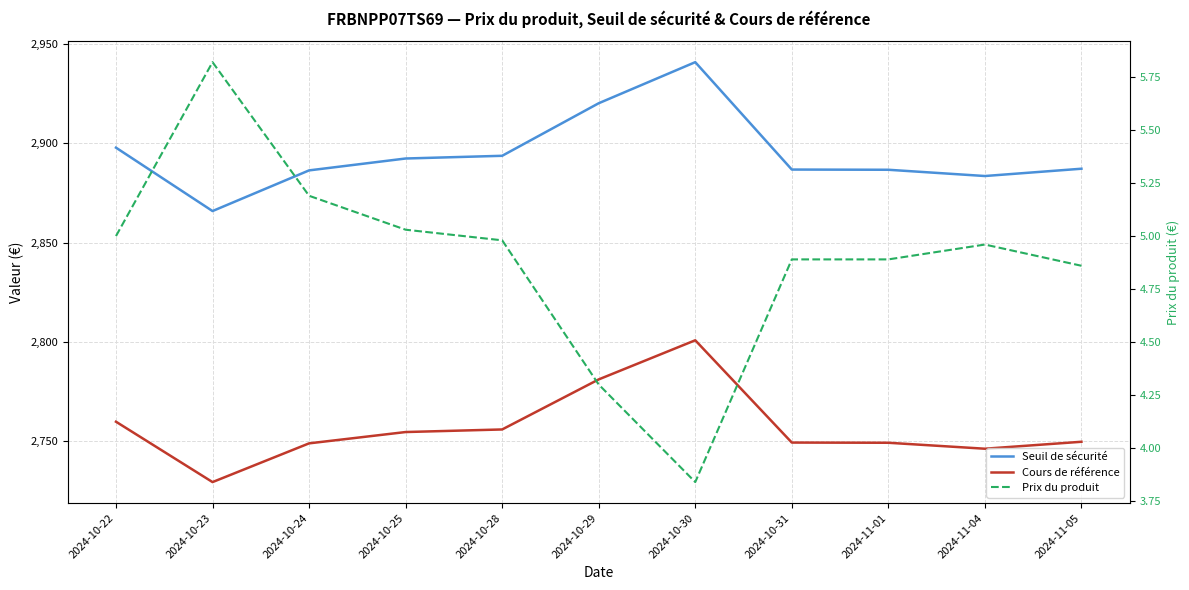

List the labels in order of Seuil de sécurité value, largest first.

2024-10-30, 2024-10-29, 2024-10-22, 2024-10-28, 2024-10-25, 2024-11-05, 2024-10-31, 2024-11-01, 2024-10-24, 2024-11-04, 2024-10-23